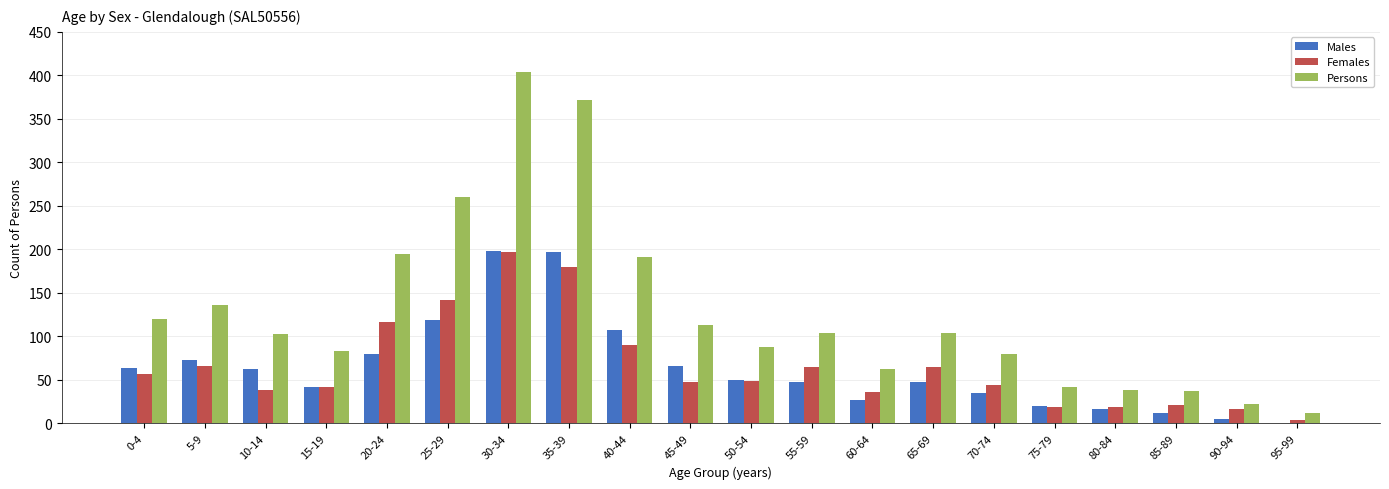

Does the chart contain stacked bars?

No